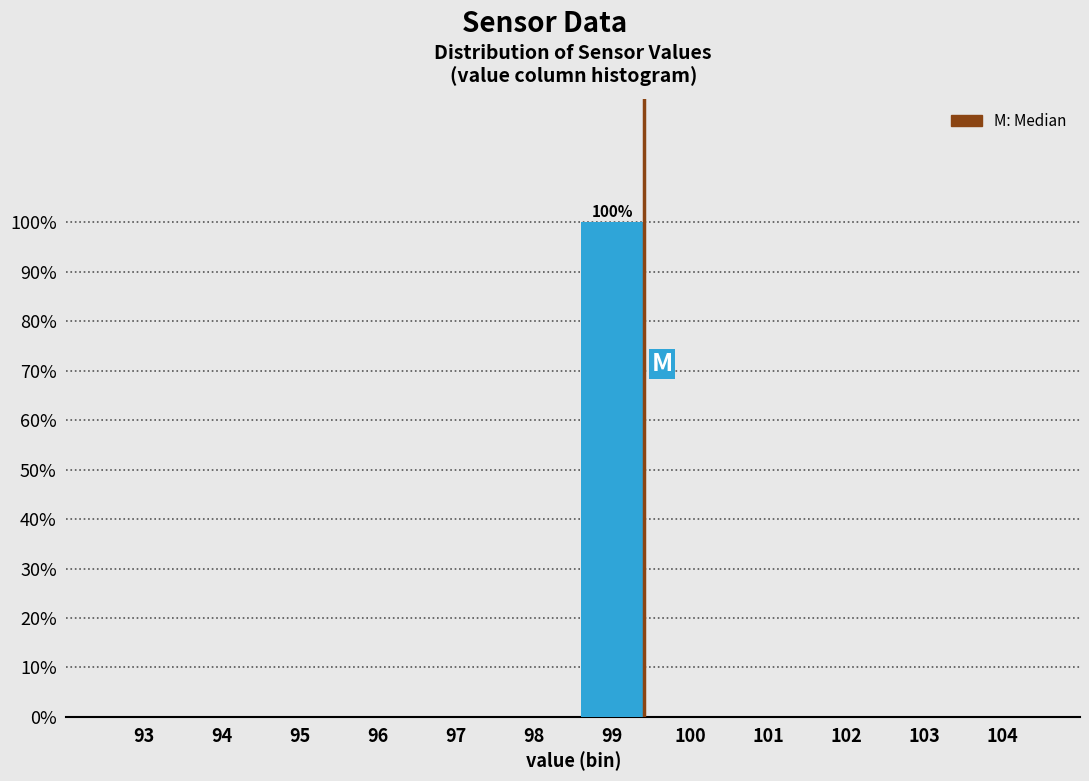

Reading left to right, what are all the values shown in this chart?

93=0	94=0	95=0	96=0	97=0	98=0	99=100	100=0	101=0	102=0	103=0	104=0